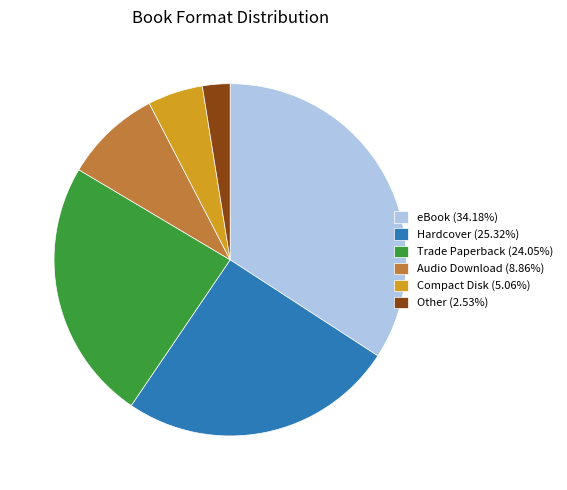

Is there a majority slice in this chart?

No